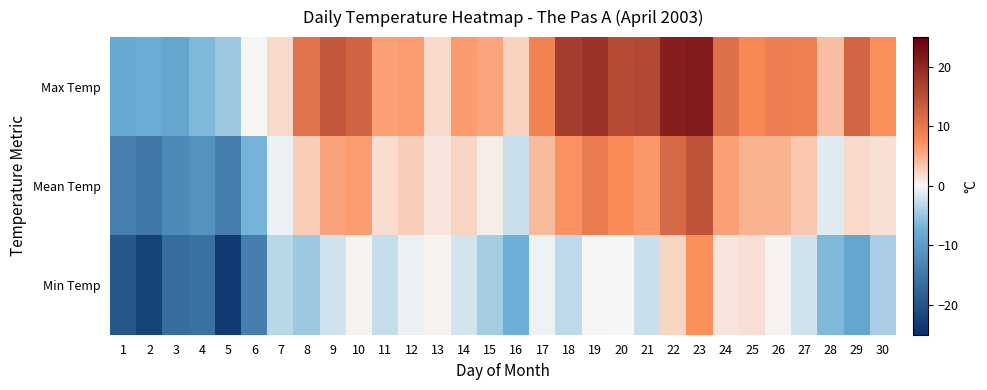

What is the spread (max minus min) of values at 13?

1.7